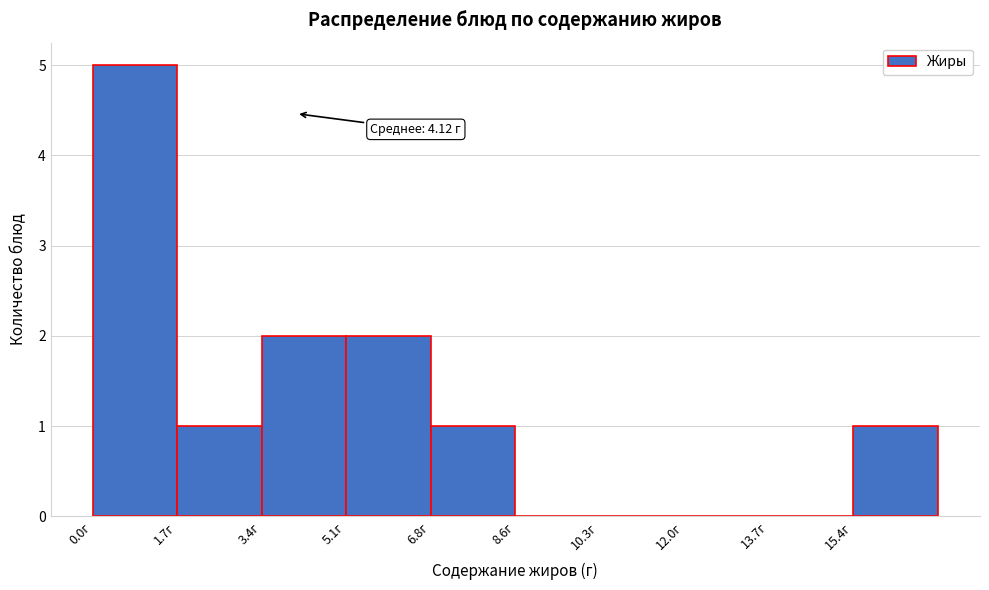

Which range on the x-axis has the tallest bar?

0.0 to 1.8